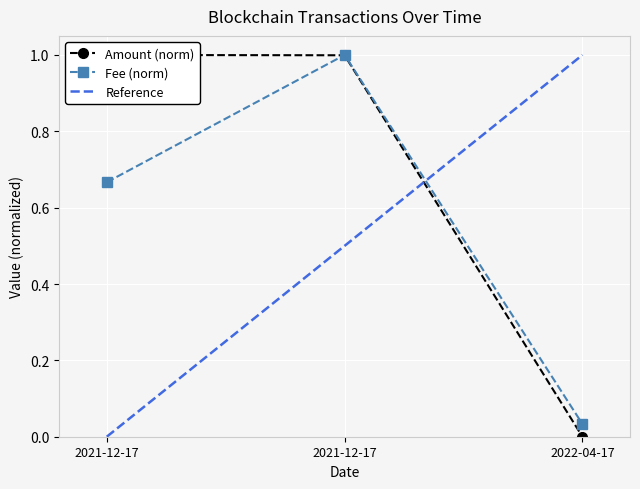

What is the total value across all series at 2021-12-17?

1.7